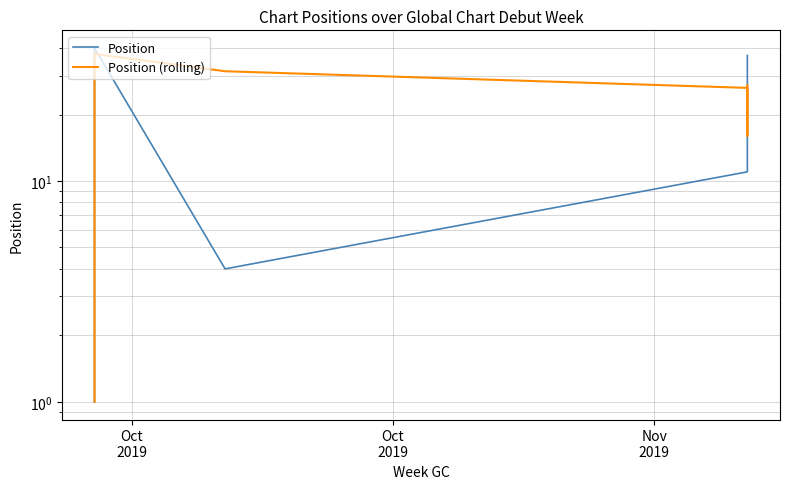

Does the chart display data point markers on the line(s)?

No